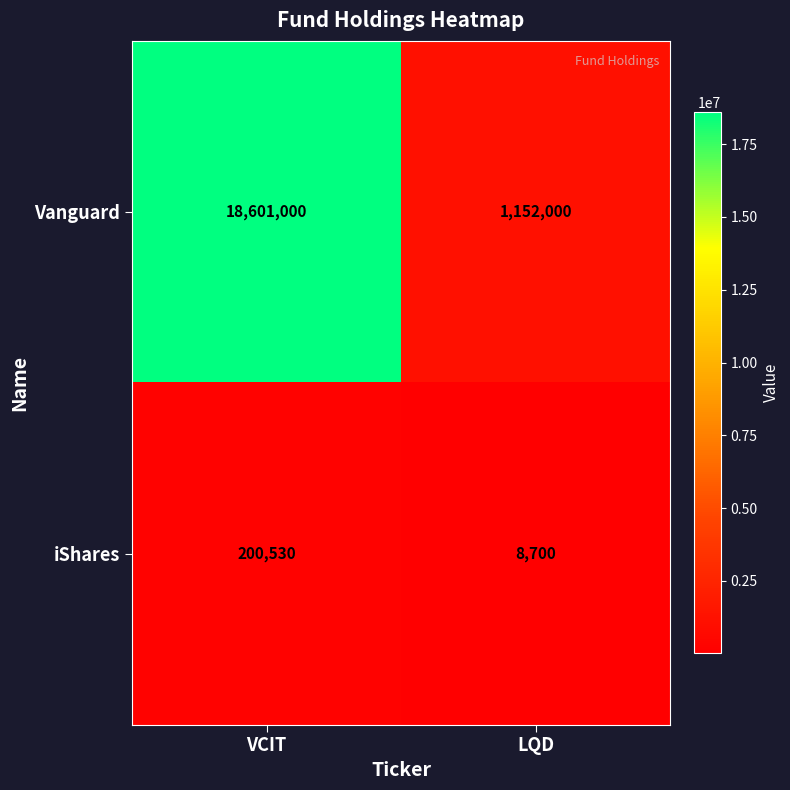

Rank the series by their maximum value, from lowest to highest.

iShares, Vanguard